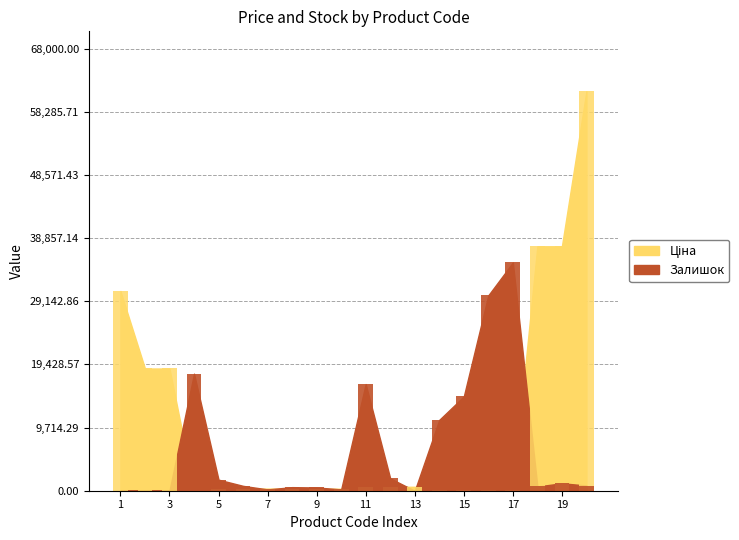

What is the maximum value for Залишок?

35100.0